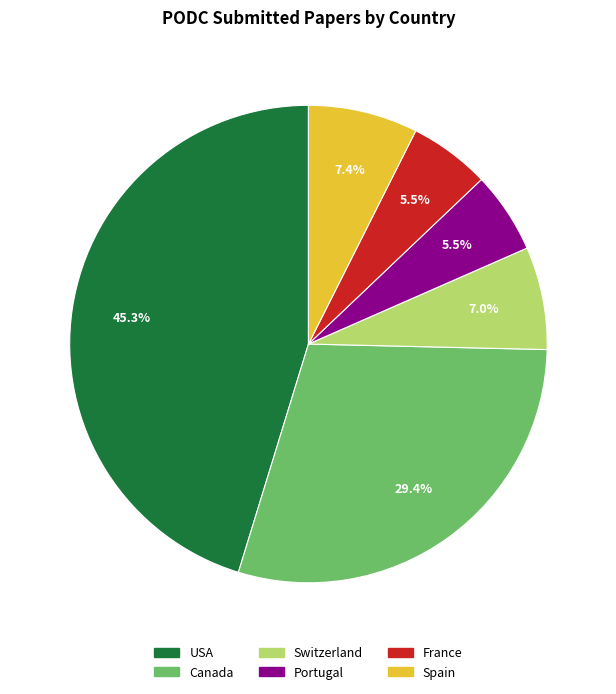

Does any single category account for the majority?

No